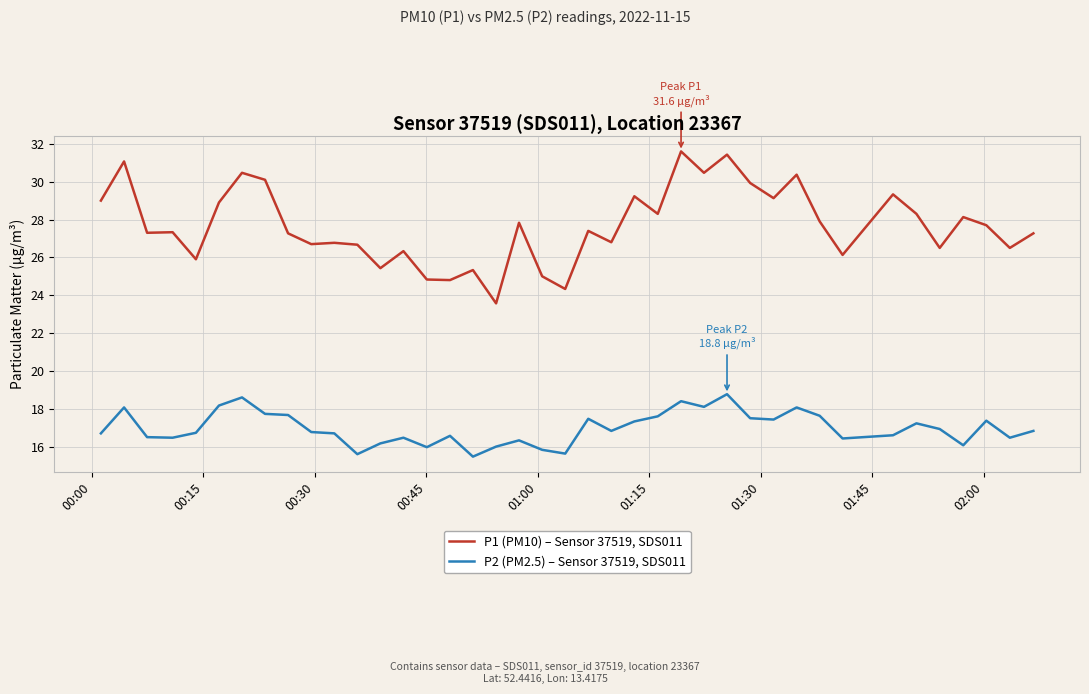

What is the smallest value displayed?

15.5